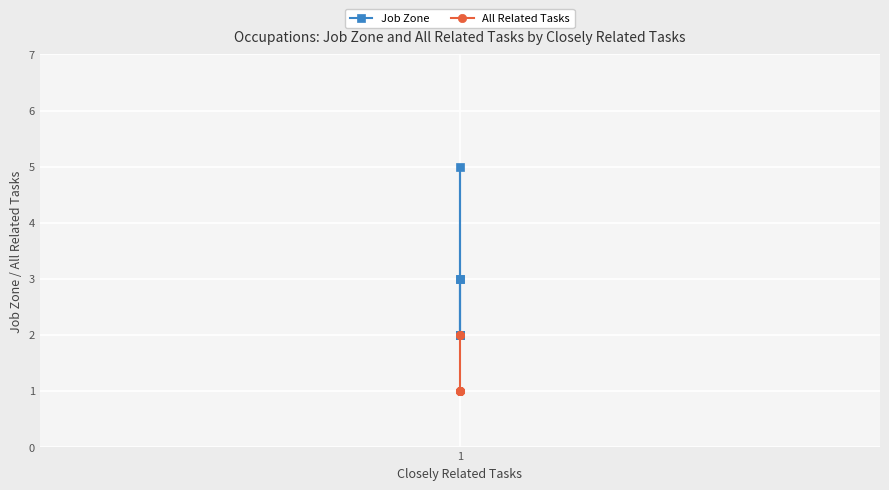

True or false: Job Zone and All Related Tasks cross at least once.

False